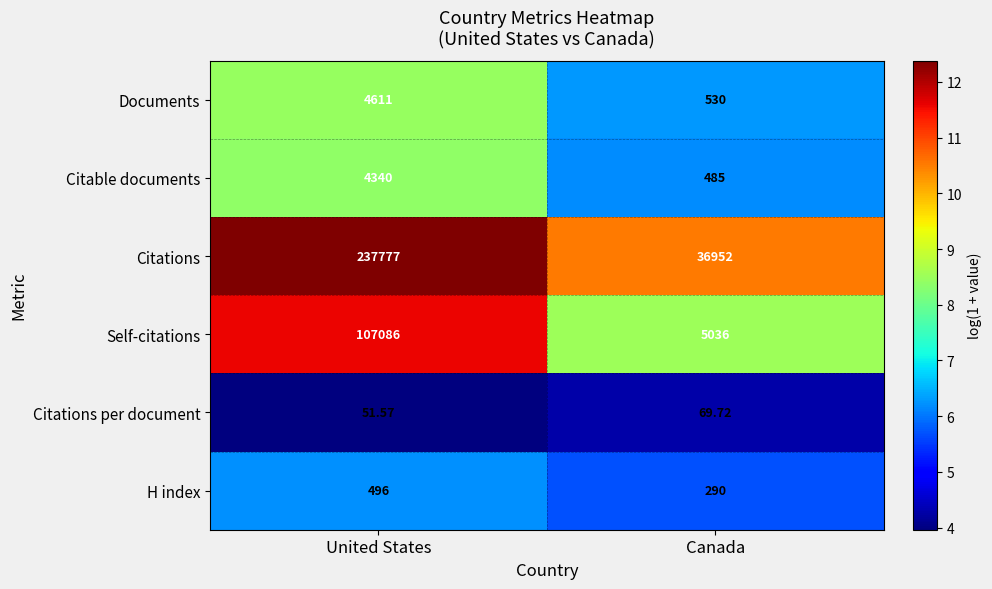

List the series in order of their peak value, lowest first.

Citations per document, H index, Citable documents, Documents, Self-citations, Citations